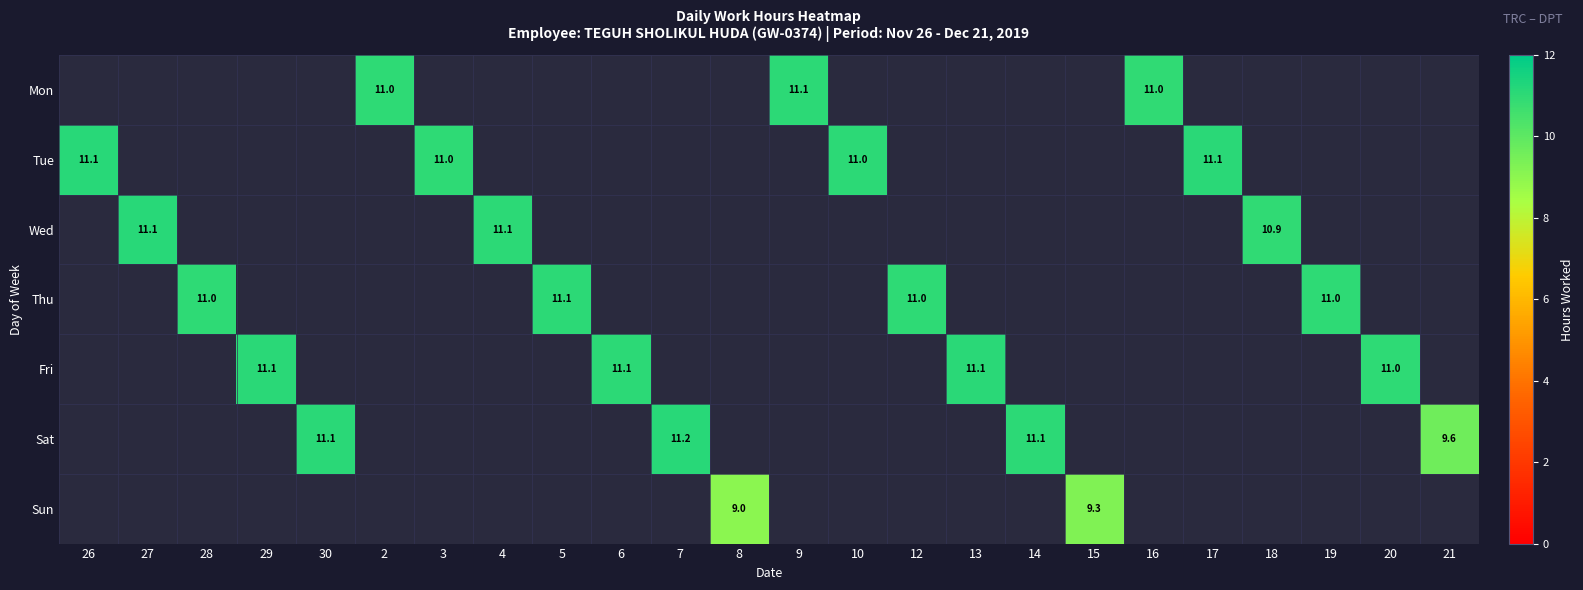

Is the value of Sun at 15 greater than the value of Mon at 16?

No